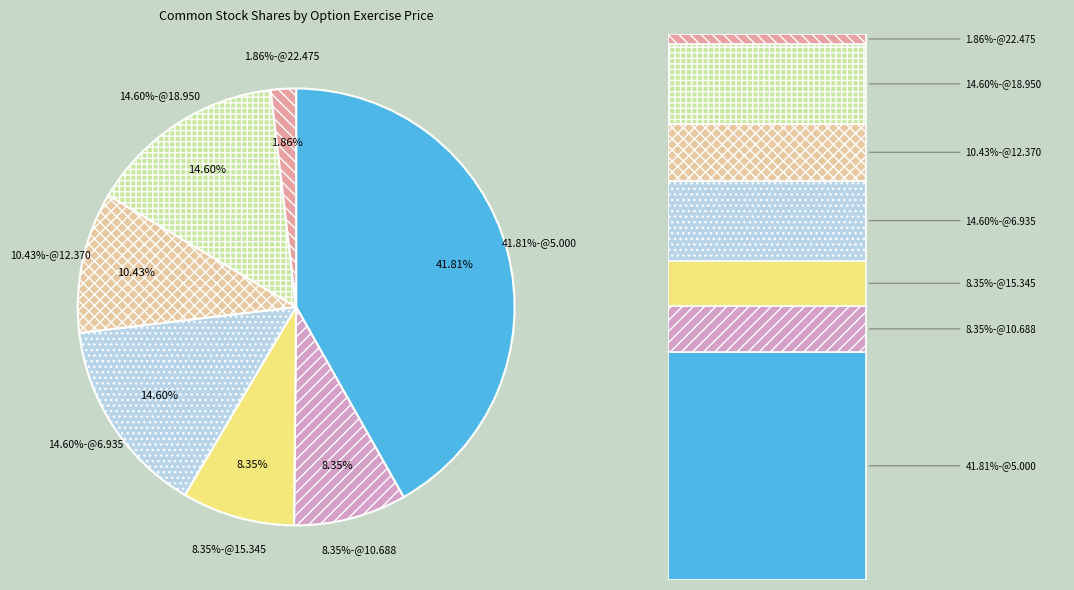

How many segments does this pie chart have?

7